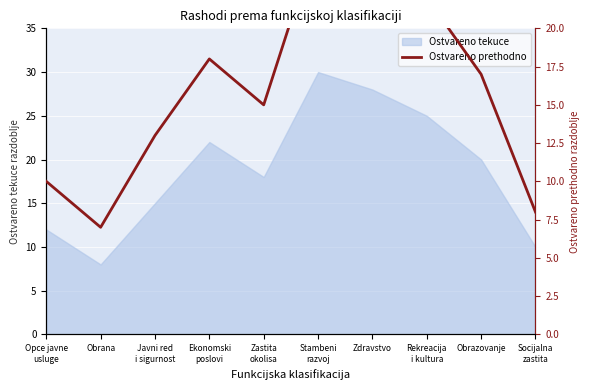

Which category has the lowest value across all series?

Obrana